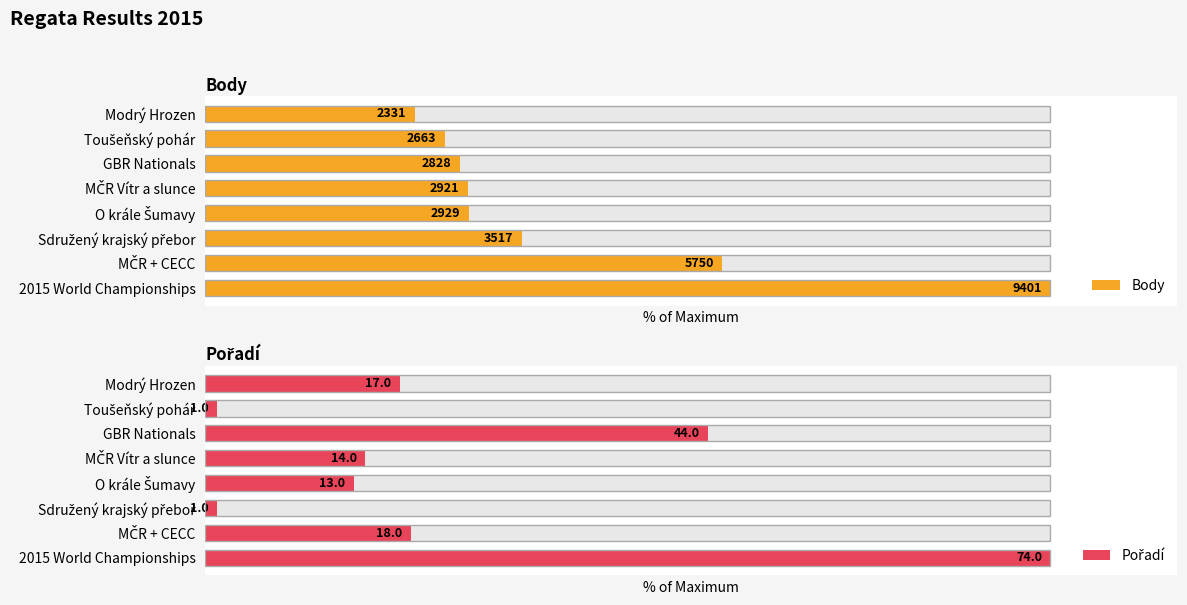

How many categories are shown in the chart?

8